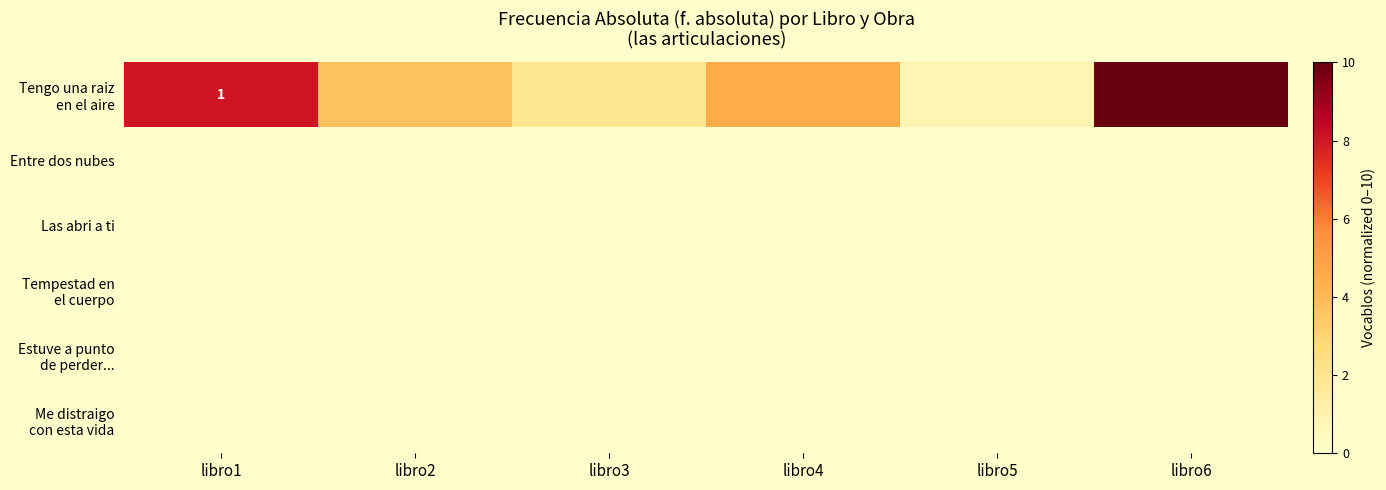

Rank the categories by Tengo una raiz en el aire value from highest to lowest.

libro6, libro1, libro4, libro2, libro3, libro5